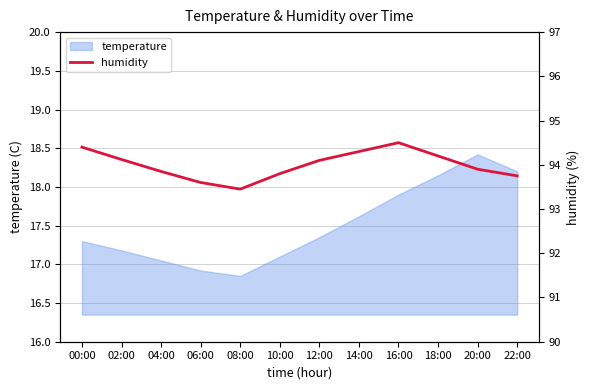

Reading right to left, list all the values displayed in this chart.

22:00=93.8	20:00=93.9	18:00=94.2	16:00=94.5	14:00=94.3	12:00=94.1	10:00=93.8	08:00=93.5	06:00=93.6	04:00=93.8	02:00=94.1	00:00=94.4